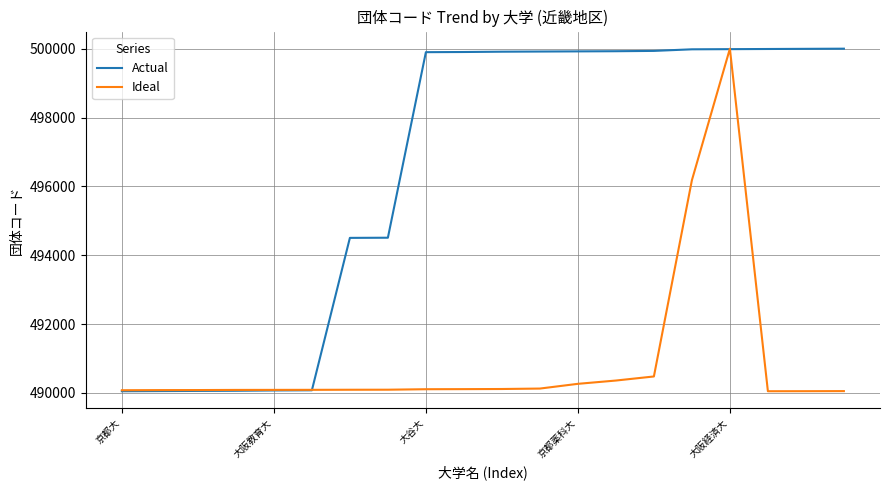

What is the maximum value shown in the chart?

500000.0